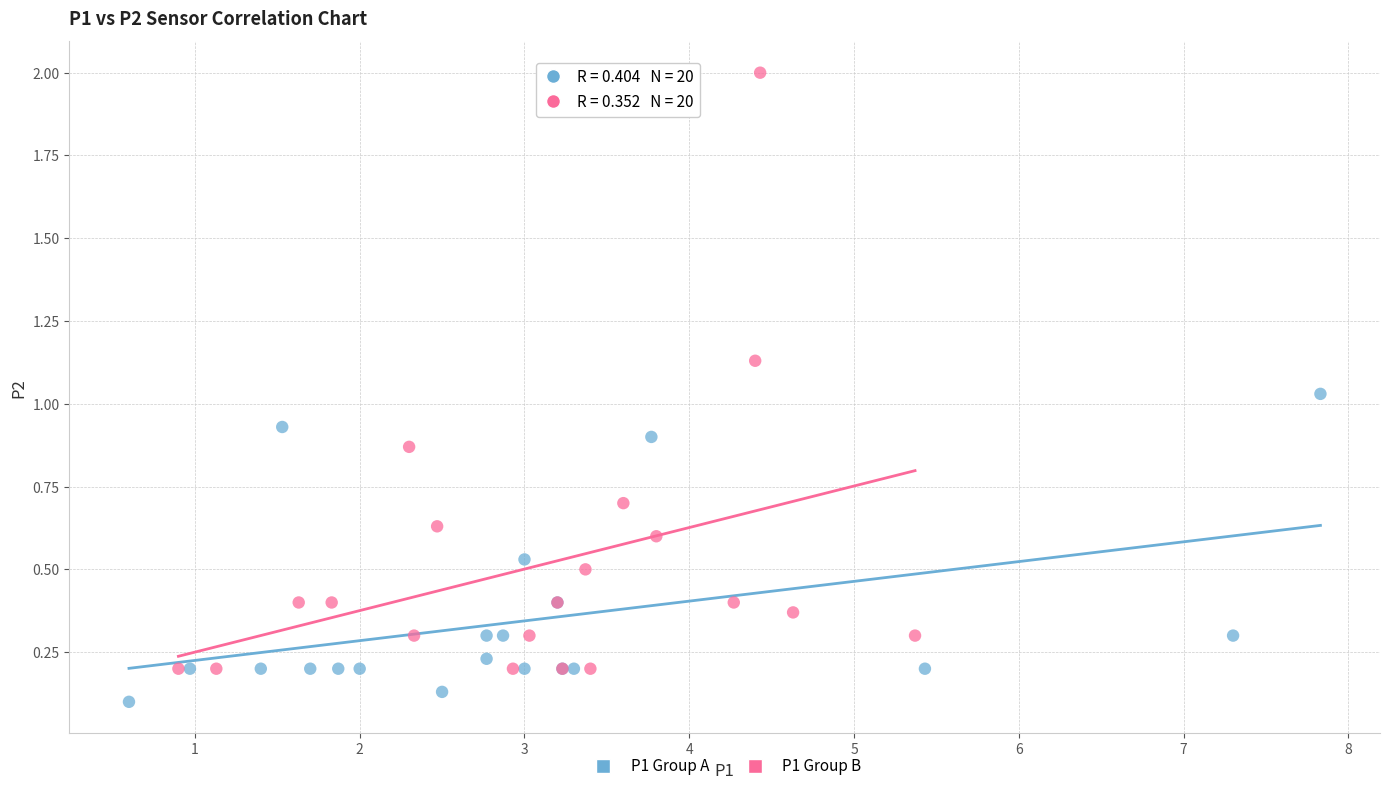

Which series contains the lowest Y value?

P1 Group A